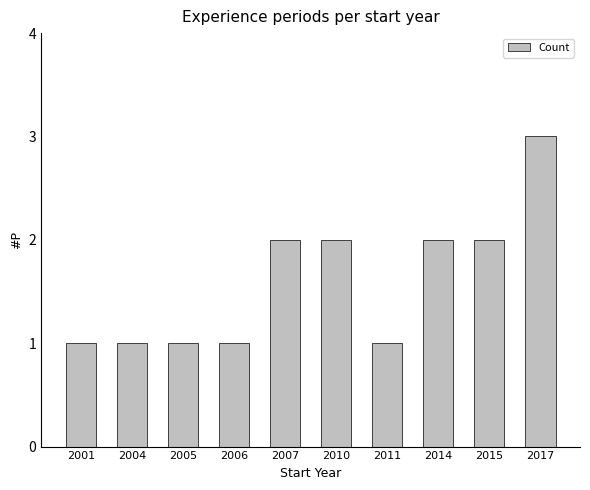

Reading left to right, list all the values displayed in this chart.

1	1	1	1	2	2	1	2	2	3